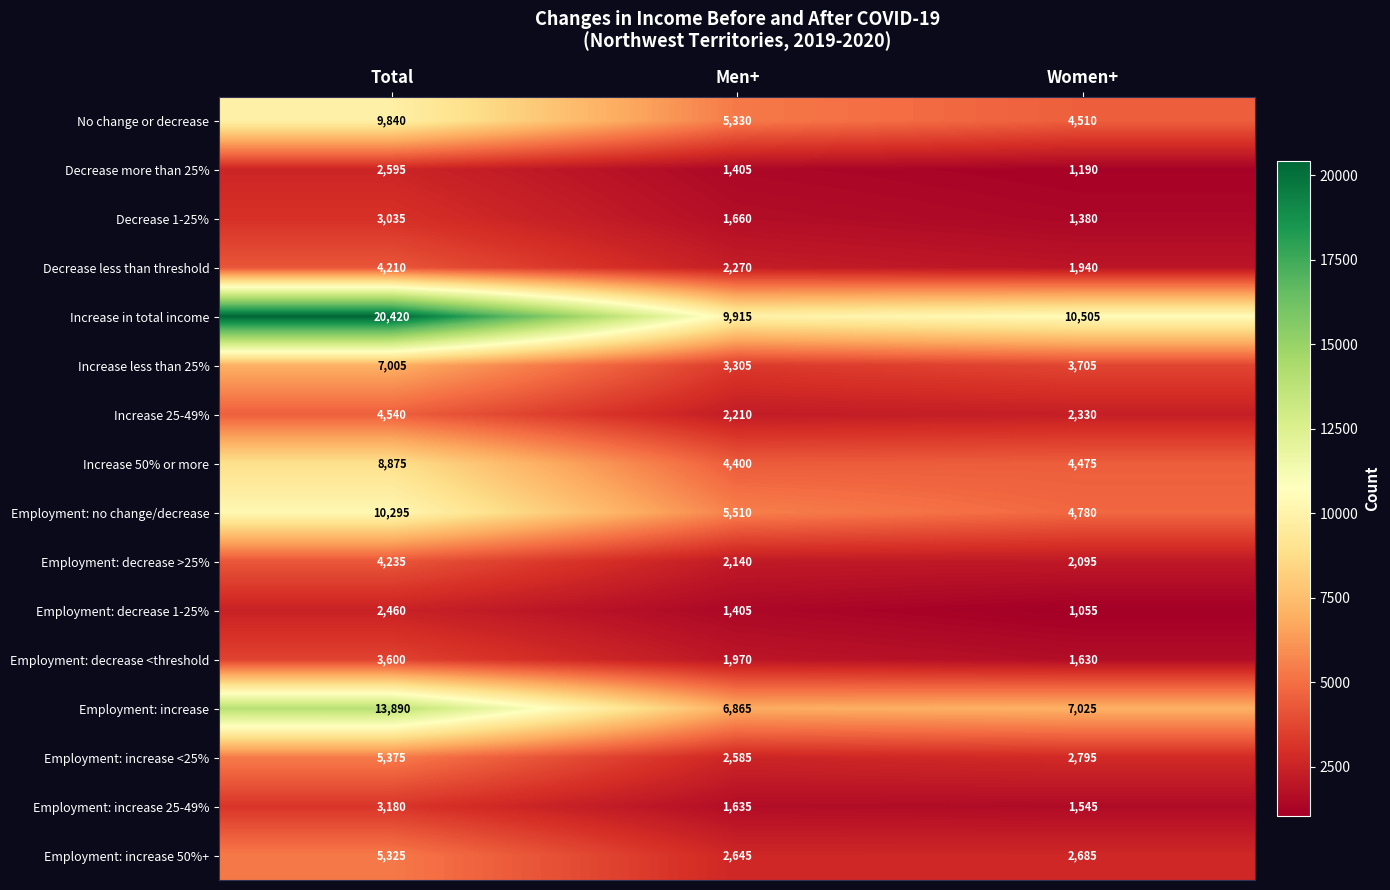

Where does the Increase 25-49% series first go above 2330?

Total